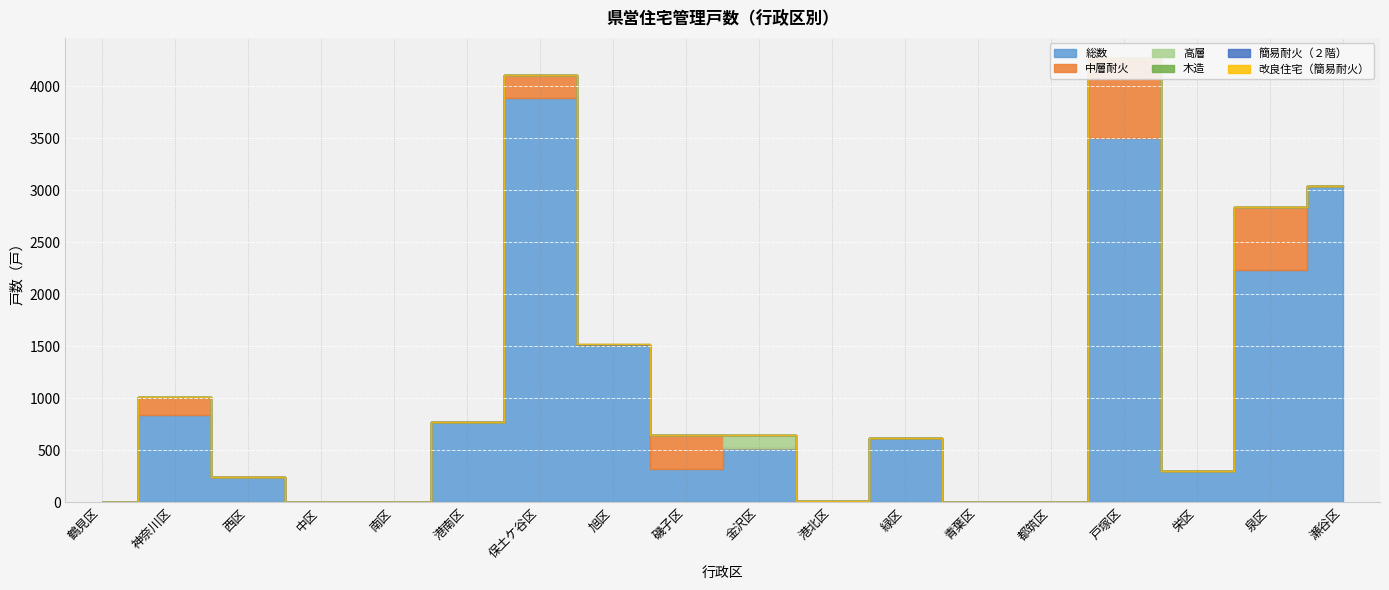

At how many categories does at least one series exceed 196?

12